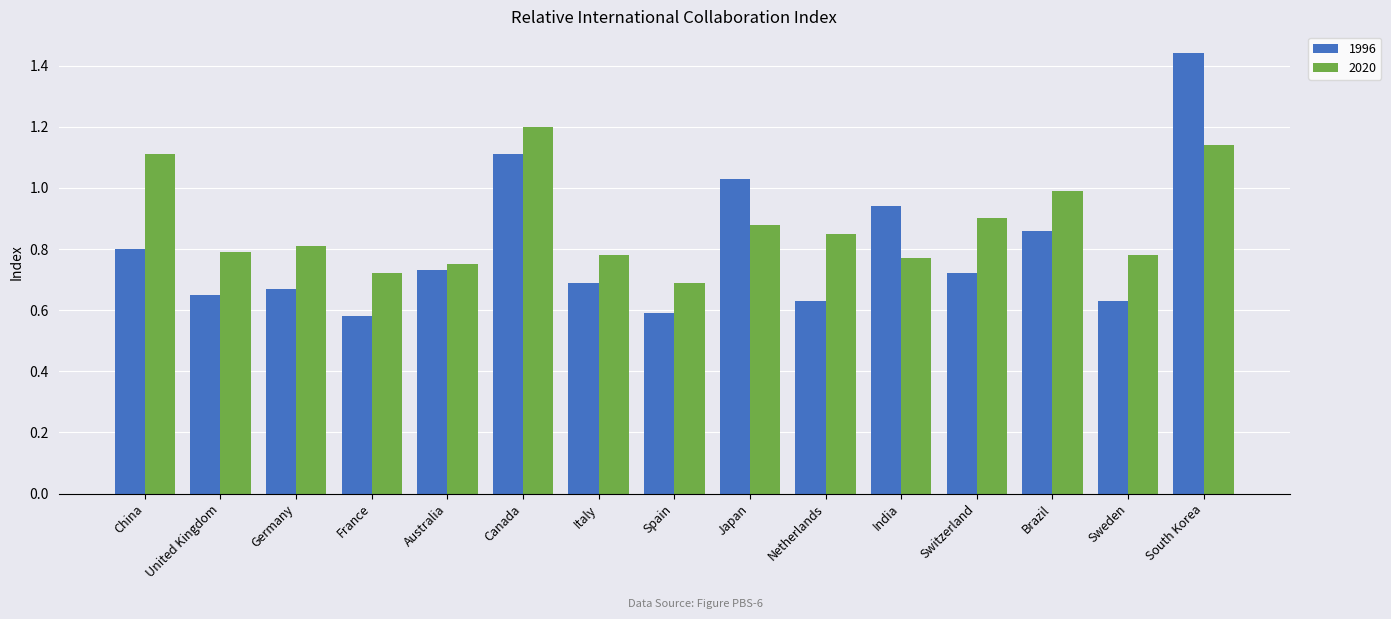

What are all the series names shown in the legend?

1996, 2020